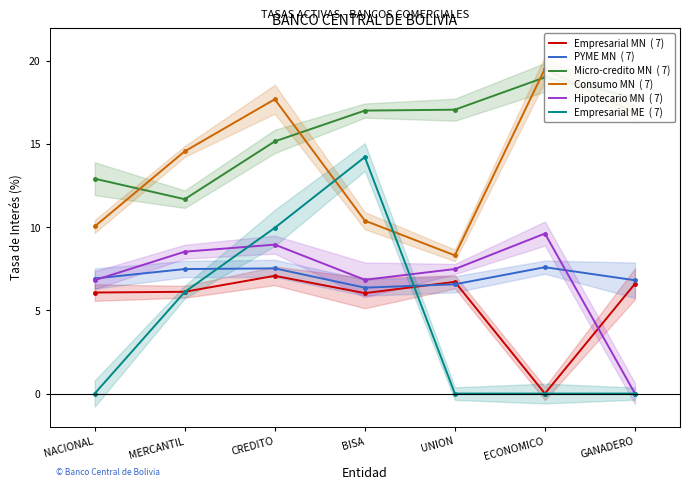

What is the difference between the maximum and second lowest values in the PYME MN  ( 7) series?

1.0